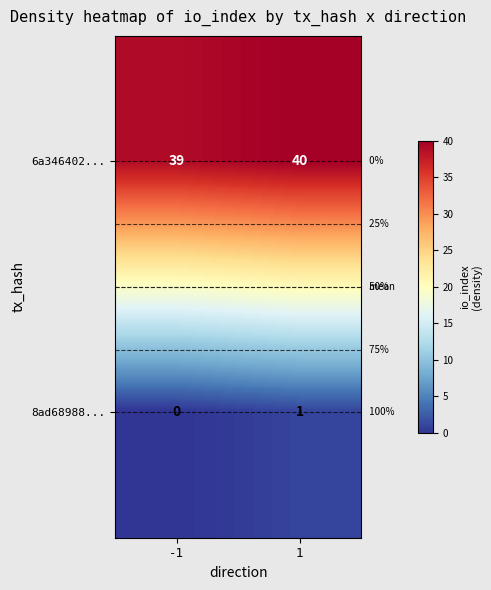

The 6a346402... series shows 40 at 1. True or false?

True